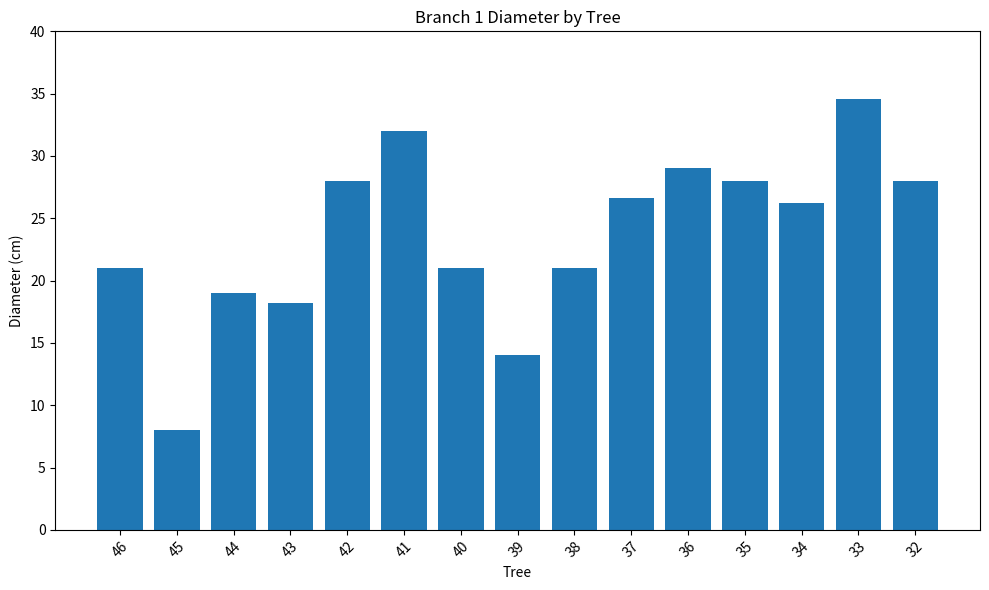

How many values are below 26?

7